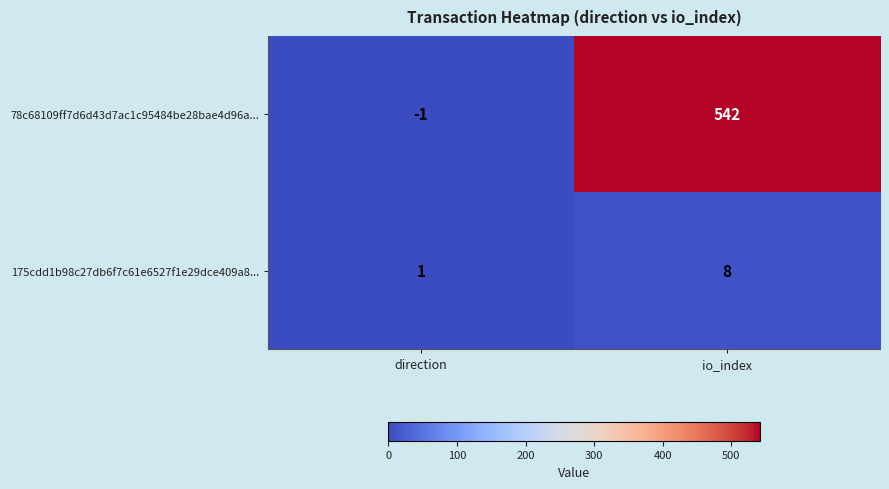

Rank the series by their maximum value, from highest to lowest.

78c68109ff7d6d43d7ac1c95484be28bae4d96a..., 175cdd1b98c27db6f7c61e6527f1e29dce409a8...